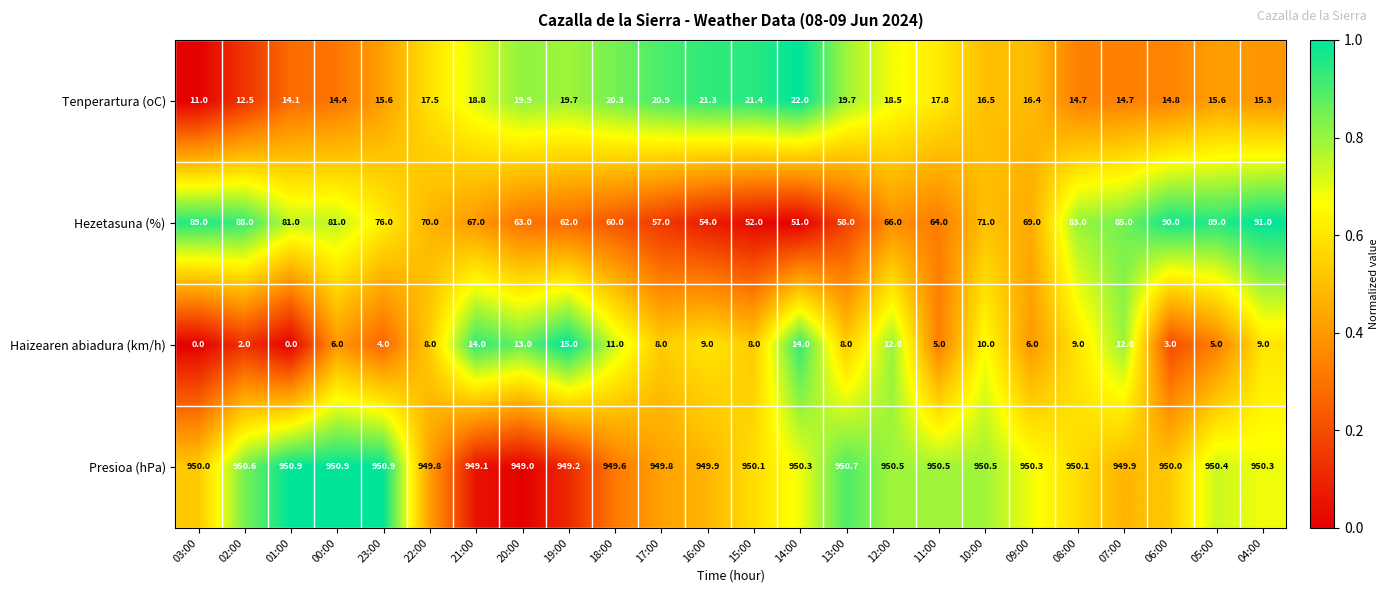

At which label does Tenperartura (oC) reach its peak?

14:00